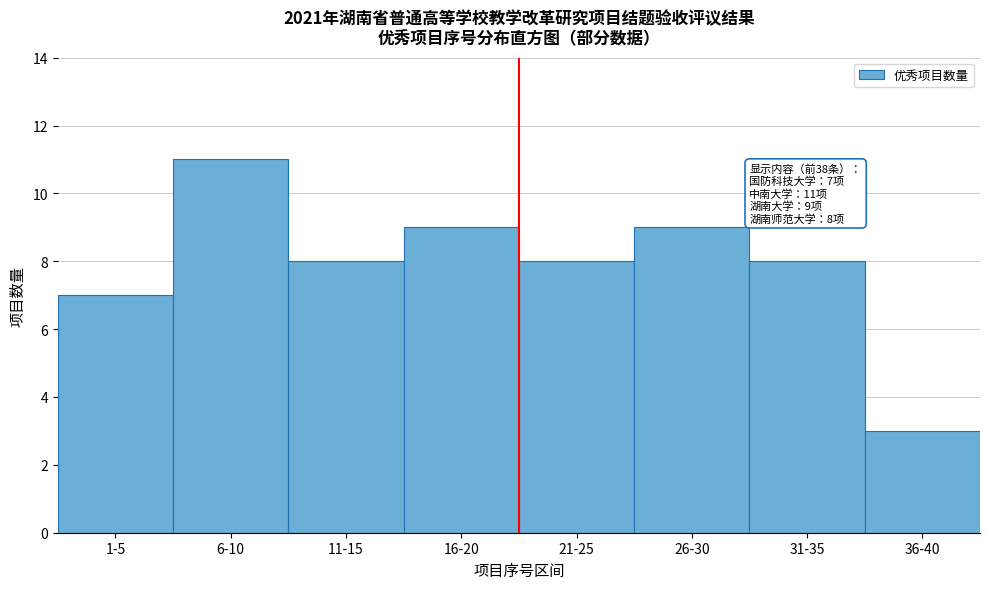

Reading left to right, what are all the values shown in this chart?

1-5=7	6-10=11	11-15=8	16-20=9	21-25=8	26-30=9	31-35=8	36-40=3